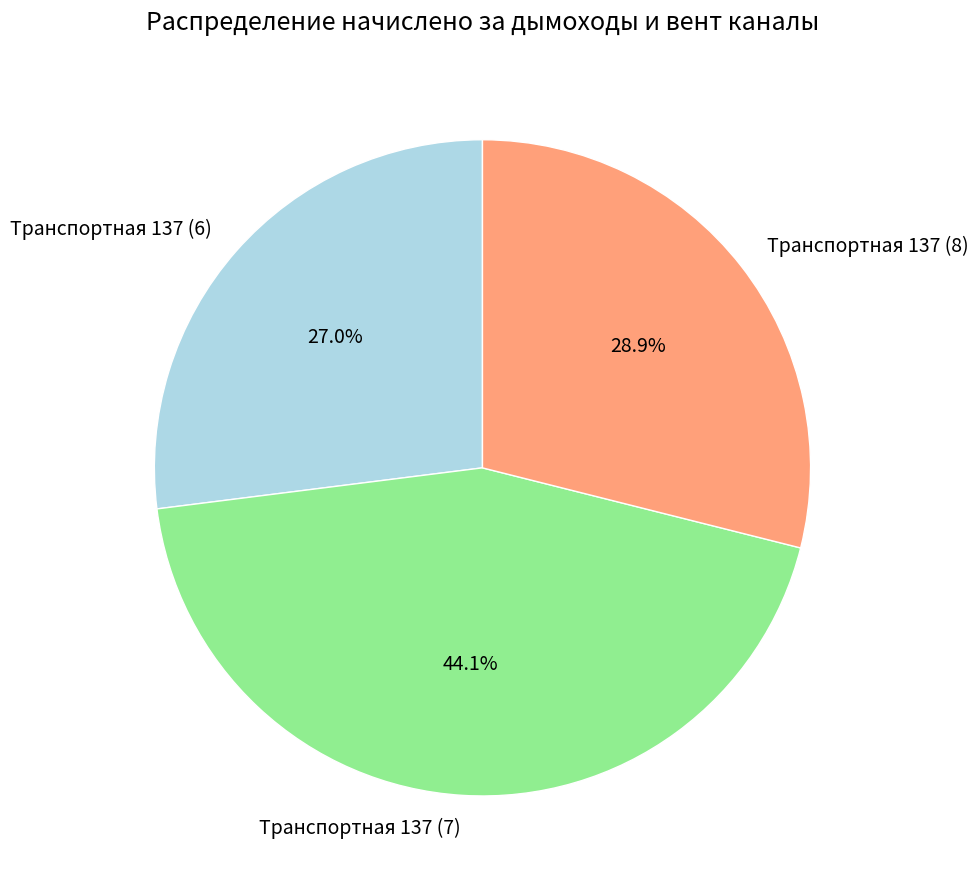

Do Транспортная 137 (8) and Транспортная 137 (6) together represent more than half of the pie?

Yes